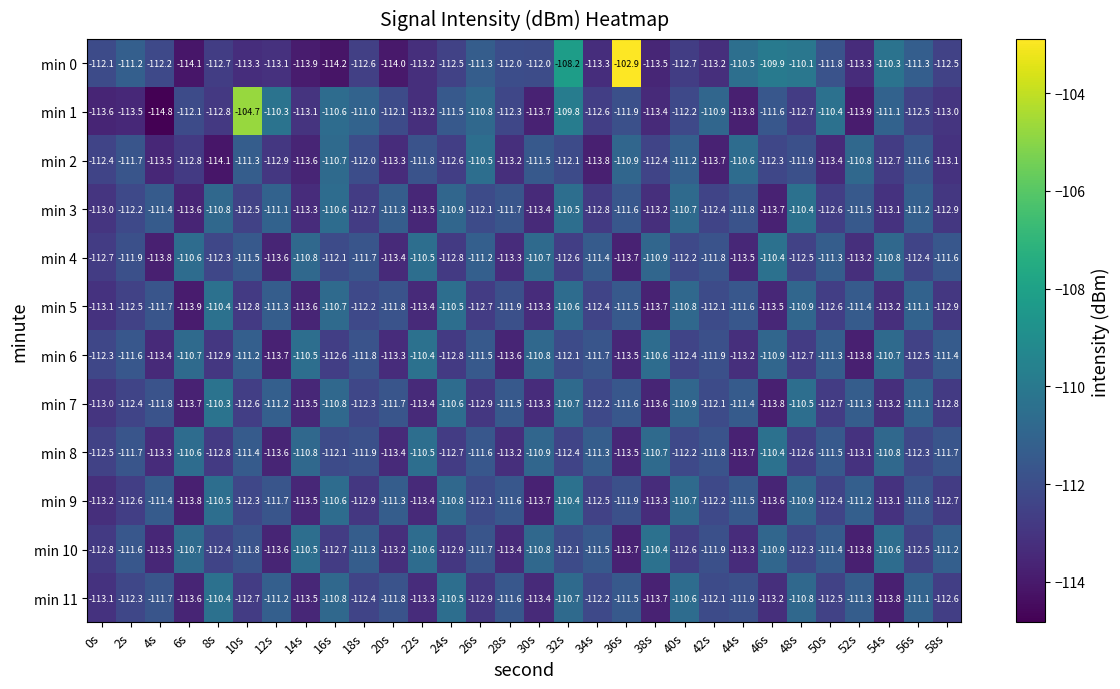

What is the sum of the min 3 values at 0s and 32s?

-223.5